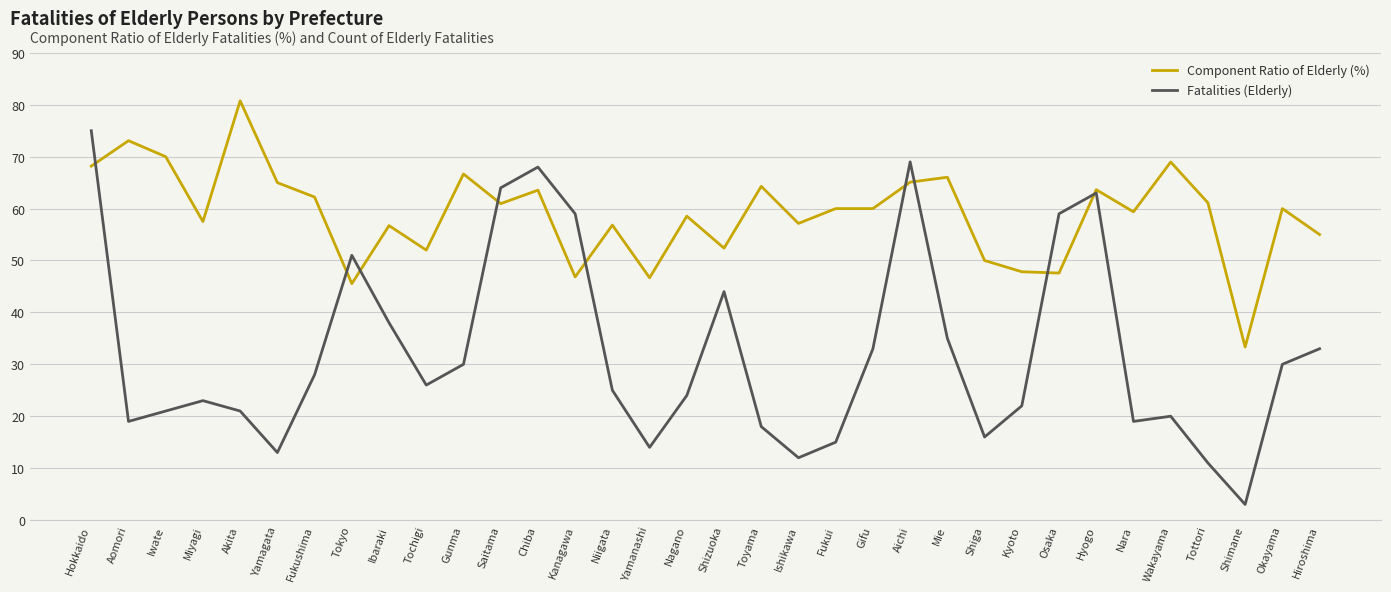

What is the difference between the Component Ratio of Elderly (%) values at Wakayama and Gunma?

2.3